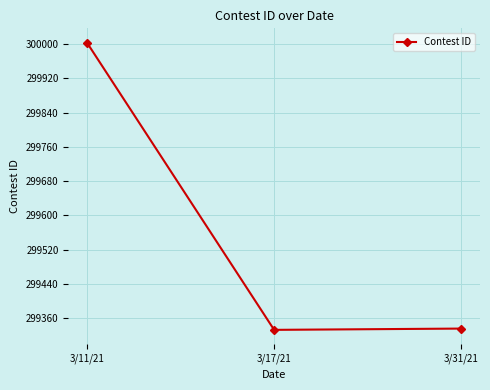

What is the greatest value displayed?

300003